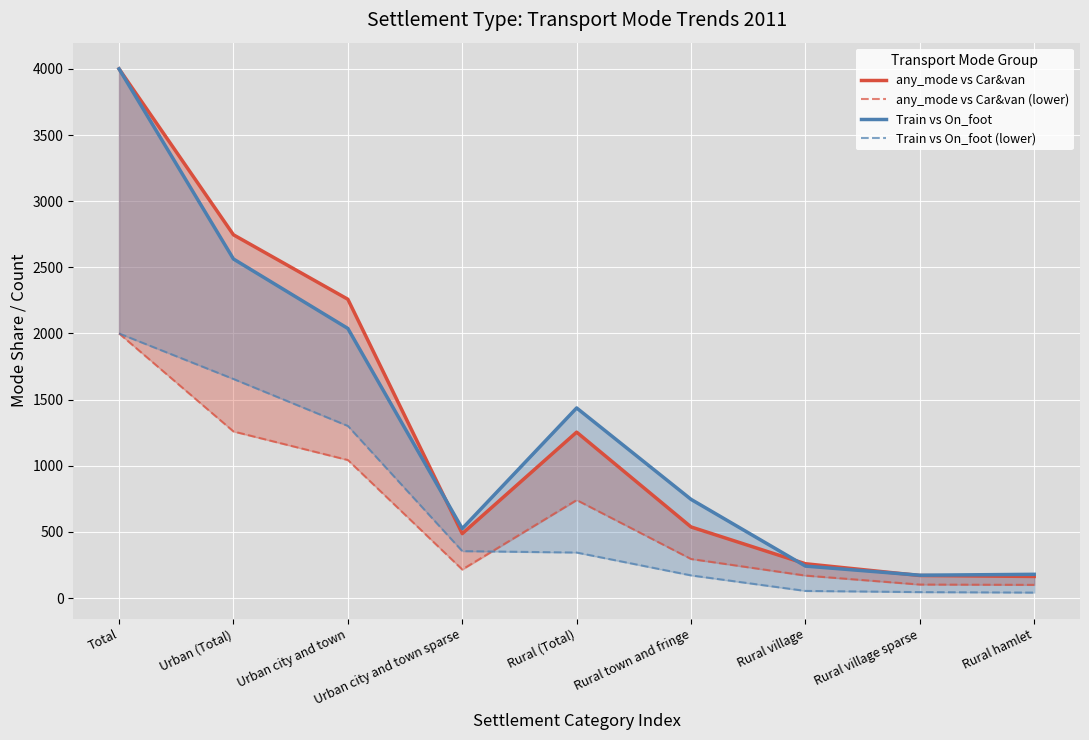

What is the average value of the any_mode vs Car&van series?

1319.7